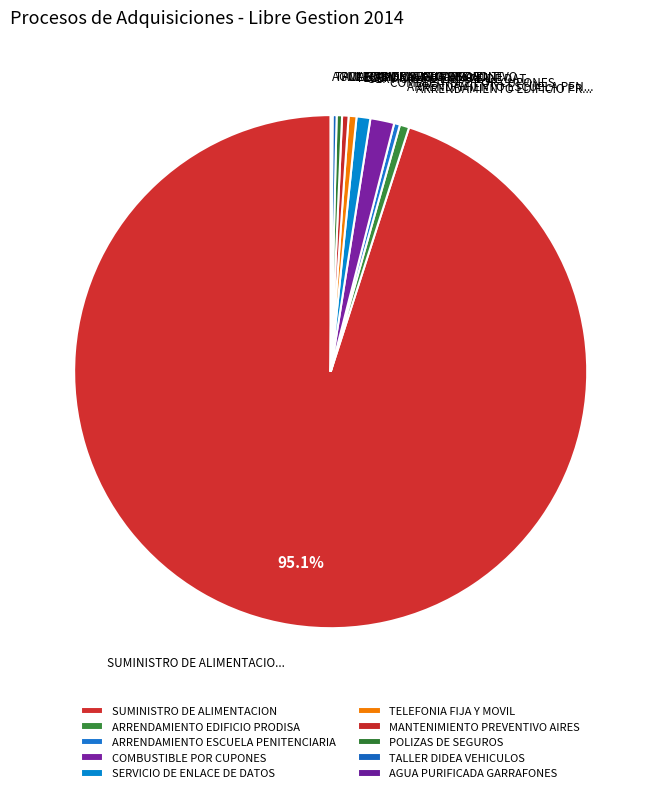

What is the majority slice?

SUMINISTRO DE ALIMENTACION